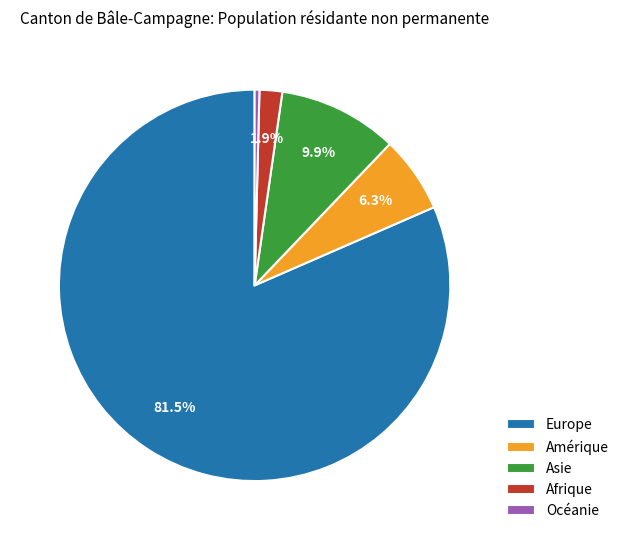

True or false: Asie accounts for 10% of the total.

True